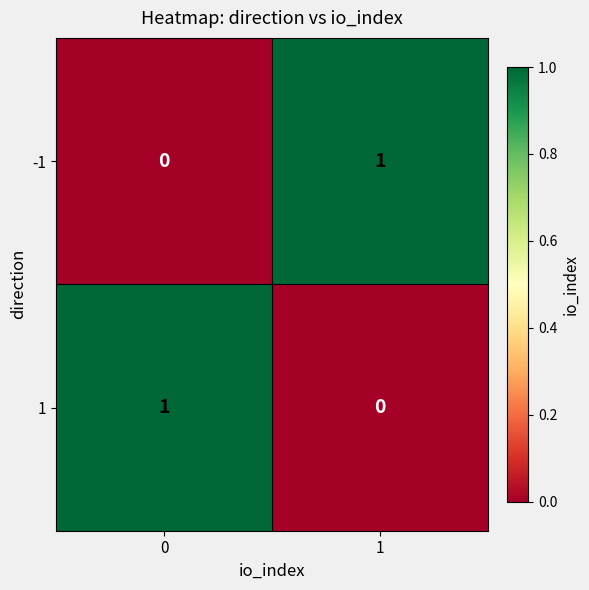

Rank the categories by 1 value from lowest to highest.

1, 0